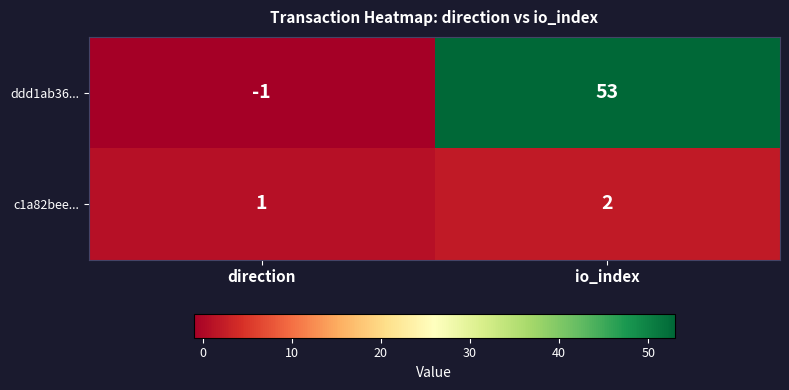

Is it true that c1a82bee... equals 0 at direction?

False